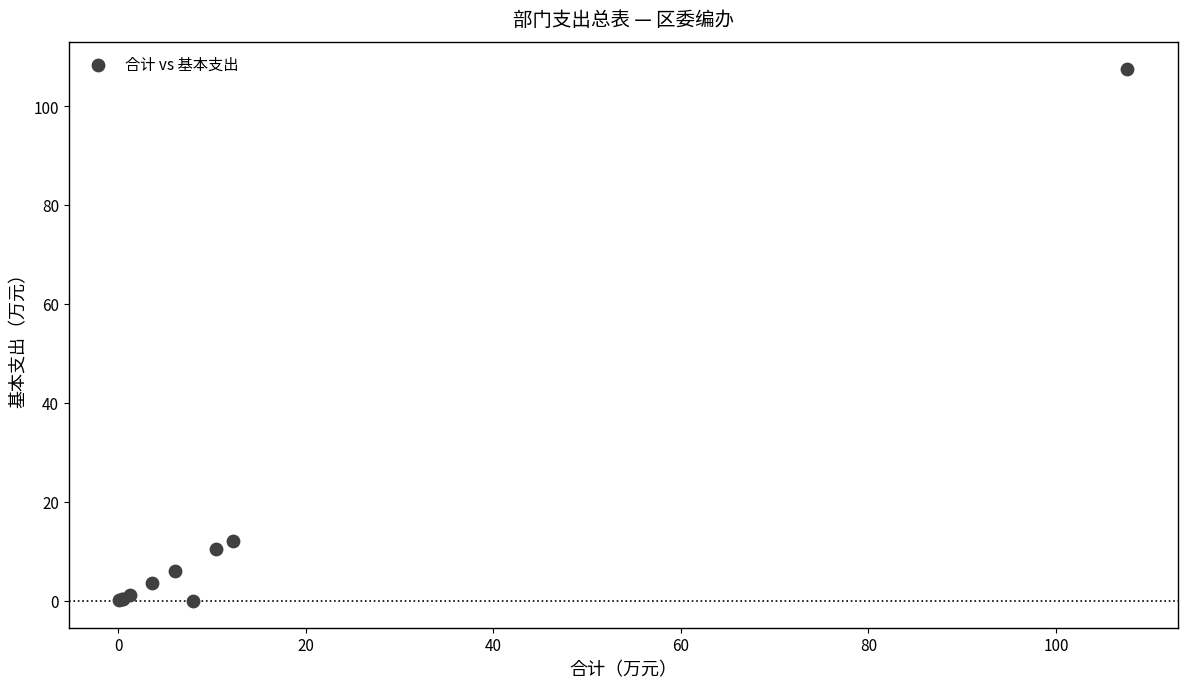

What Y value in the scatter plot is closest to 53?

12.2